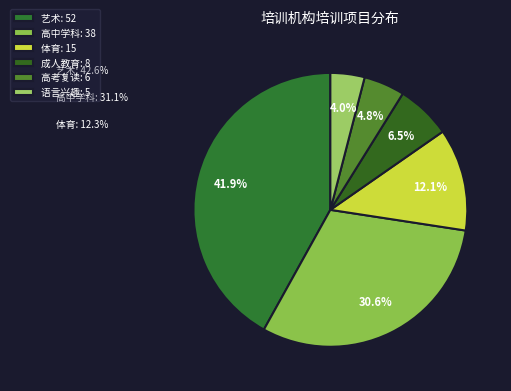

Rank the categories by value from lowest to highest.

语言兴趣, 高考复读, 成人教育, 体育, 高中学科, 艺术